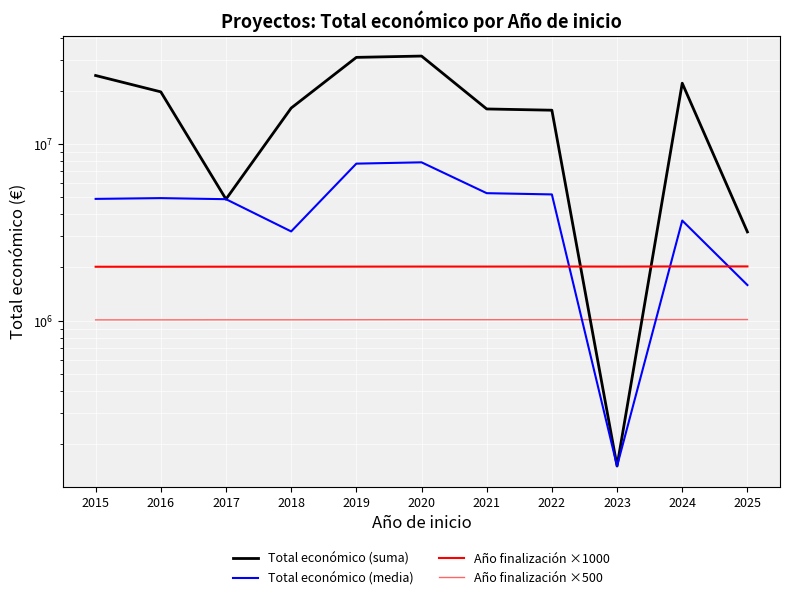

What value does the Año finalización ×500 series have at 2021?

1012000.0